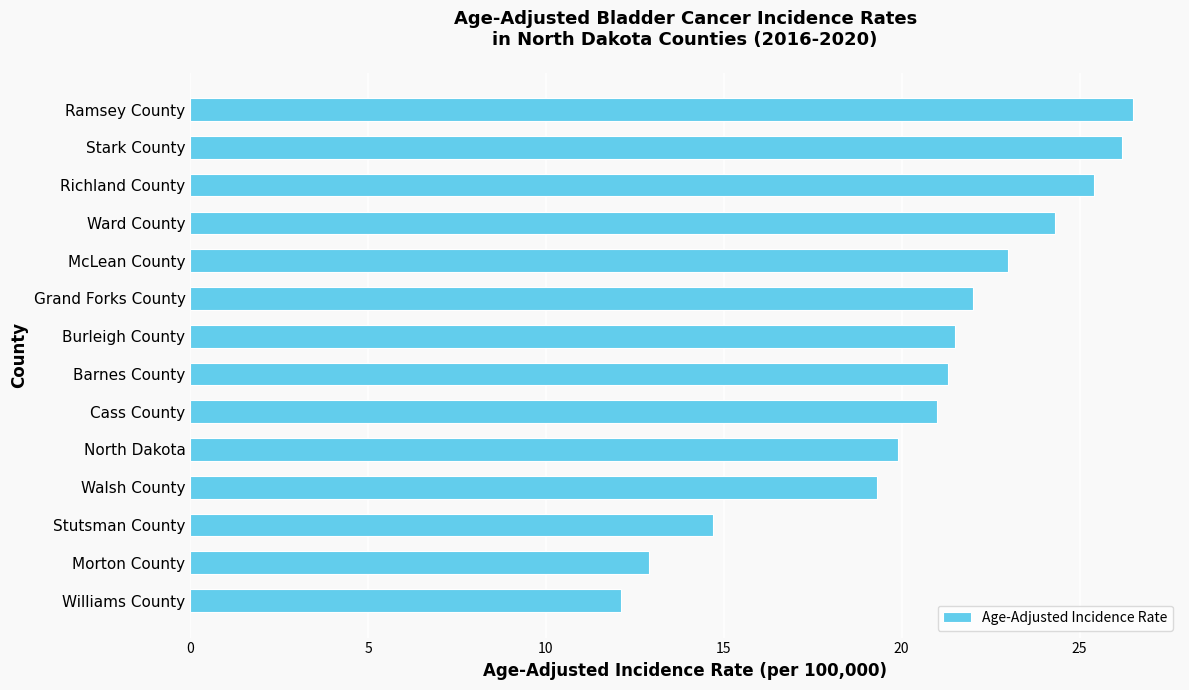

What is the difference between the second highest and second lowest values?

13.3